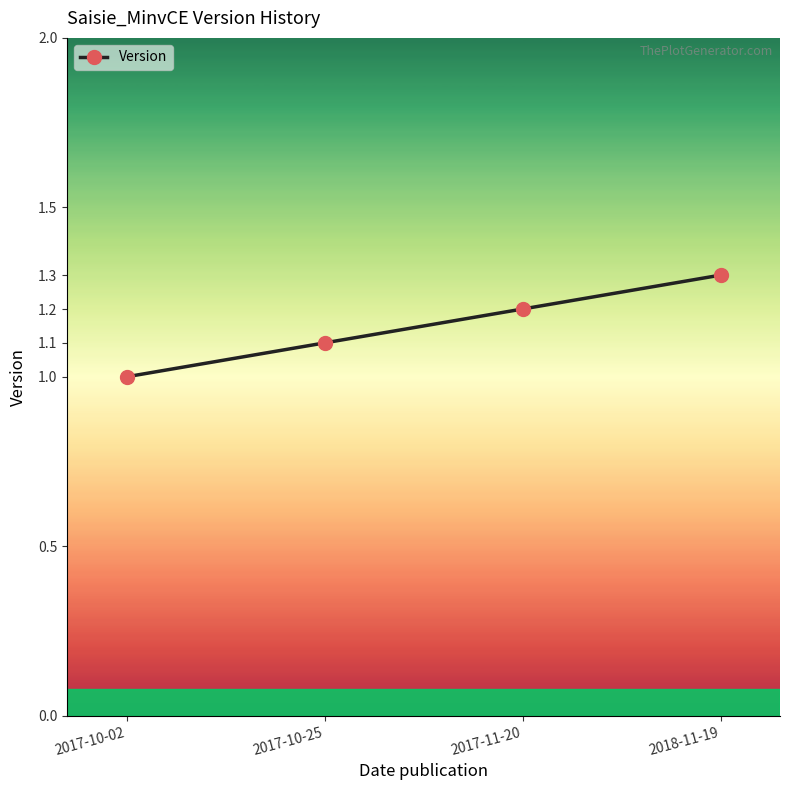

What is the change in value from 2017-10-25 to 2017-11-20?

+0.1